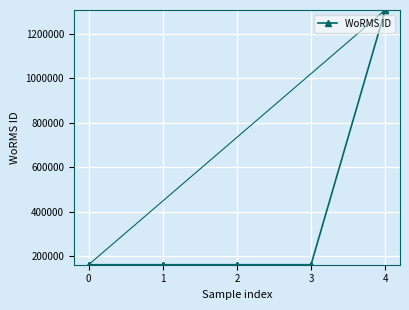

How many categories are shown in the chart?

5